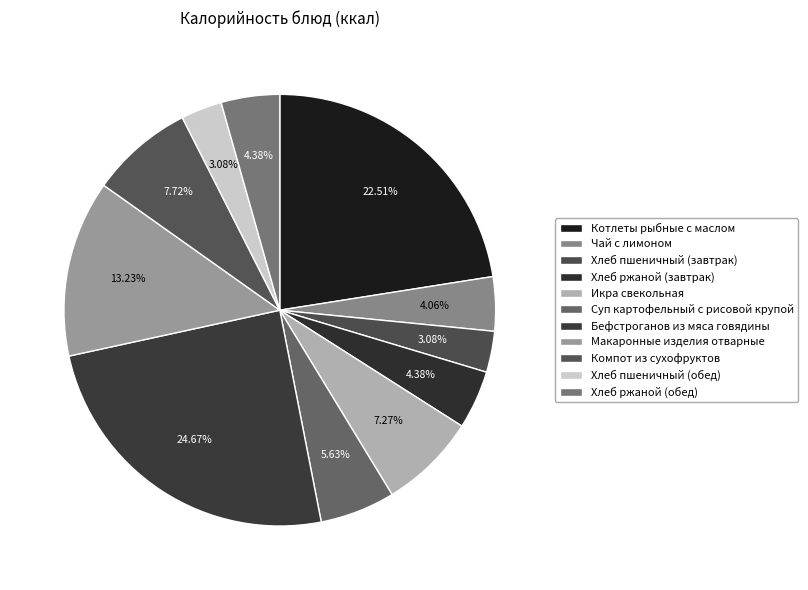

How many segments does this pie chart have?

11